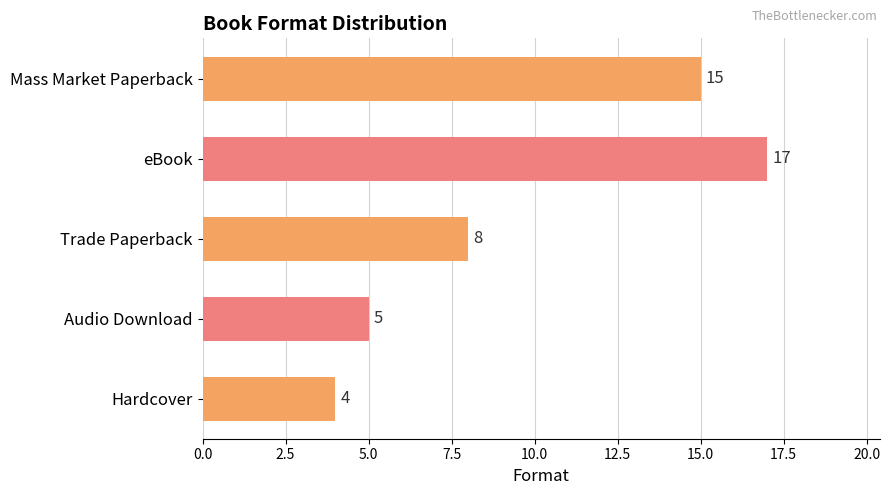

Which has a higher value, Hardcover or Audio Download?

Audio Download